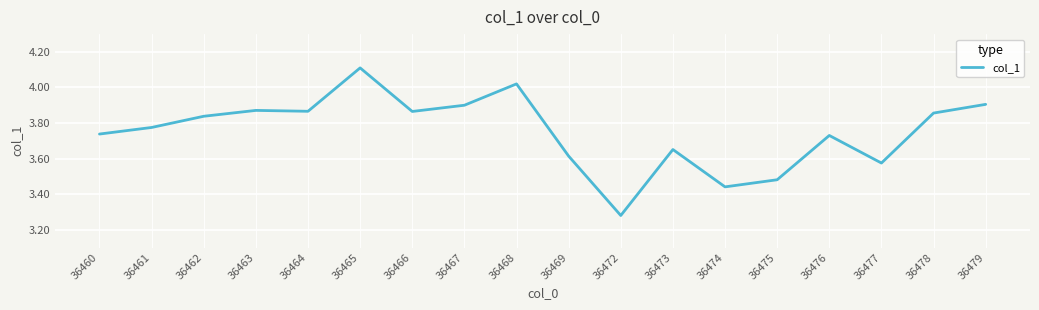

At which label is the value closest to 3?

36472